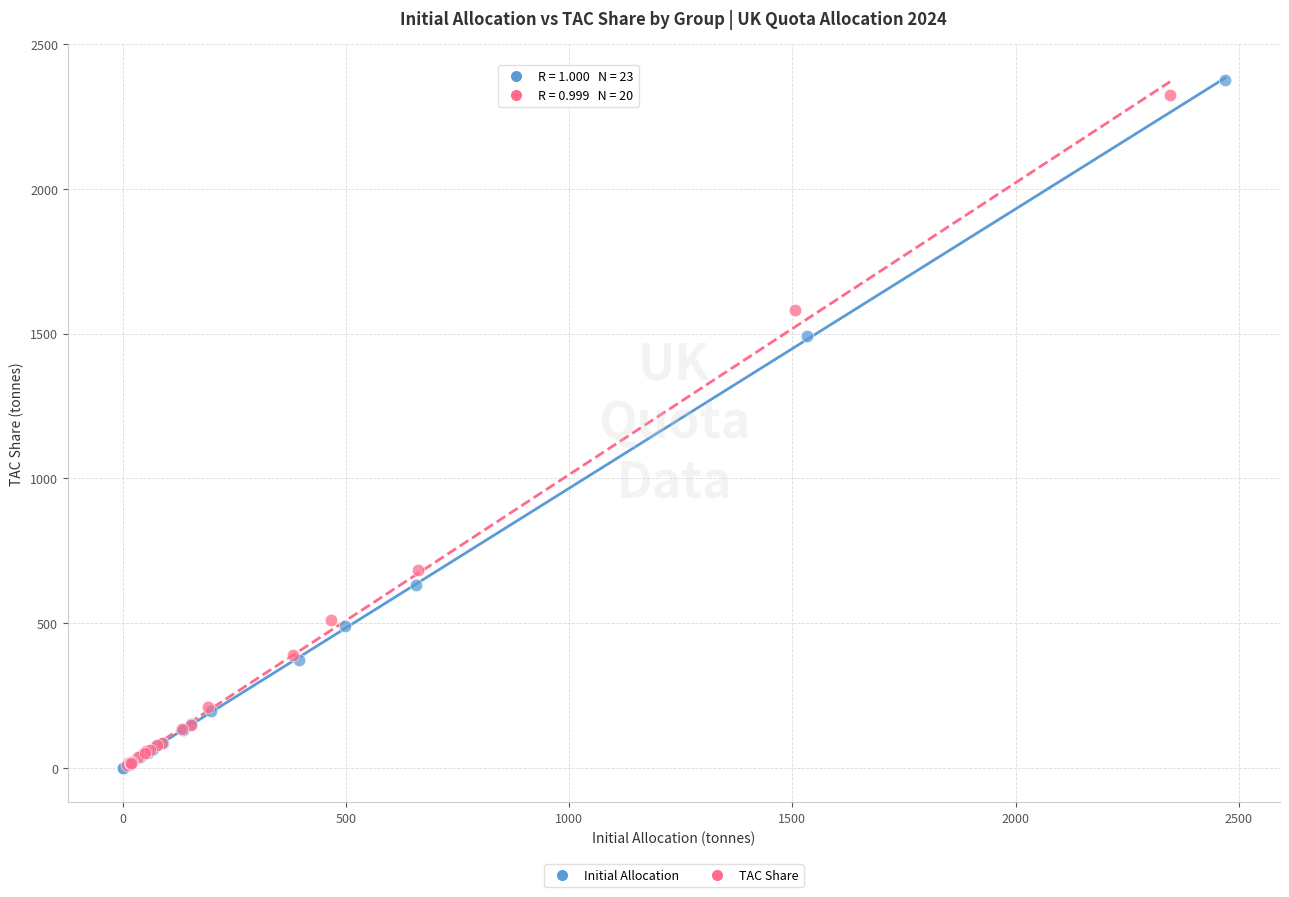

Which series contains the highest Y value?

Initial Allocation